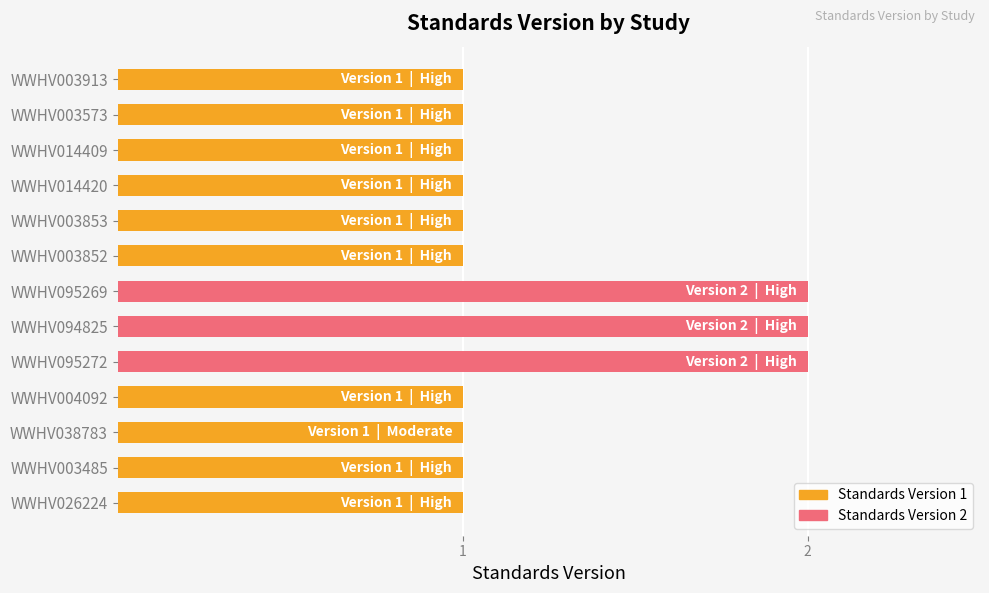

What is the ratio of the value at WWHV003852 to the value at WWHV095272?

0.5